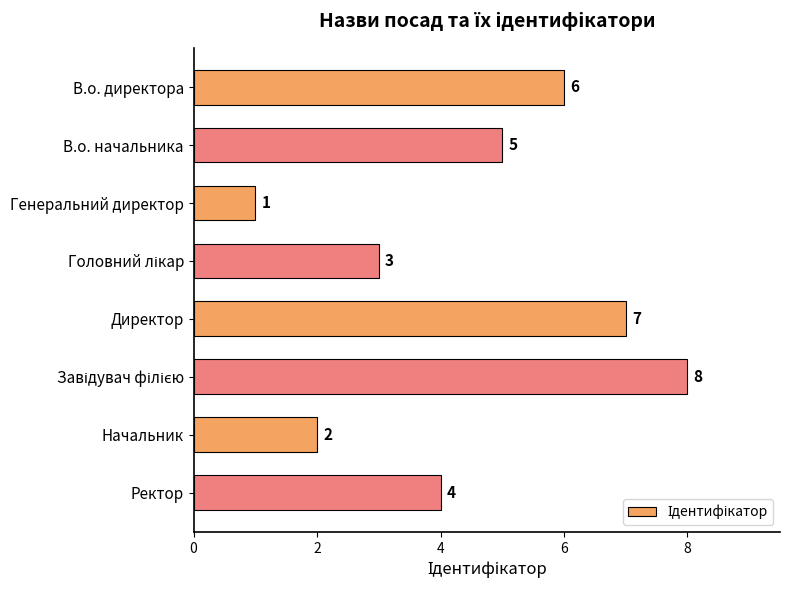

What is the change in value from Директор to Ректор?

-3